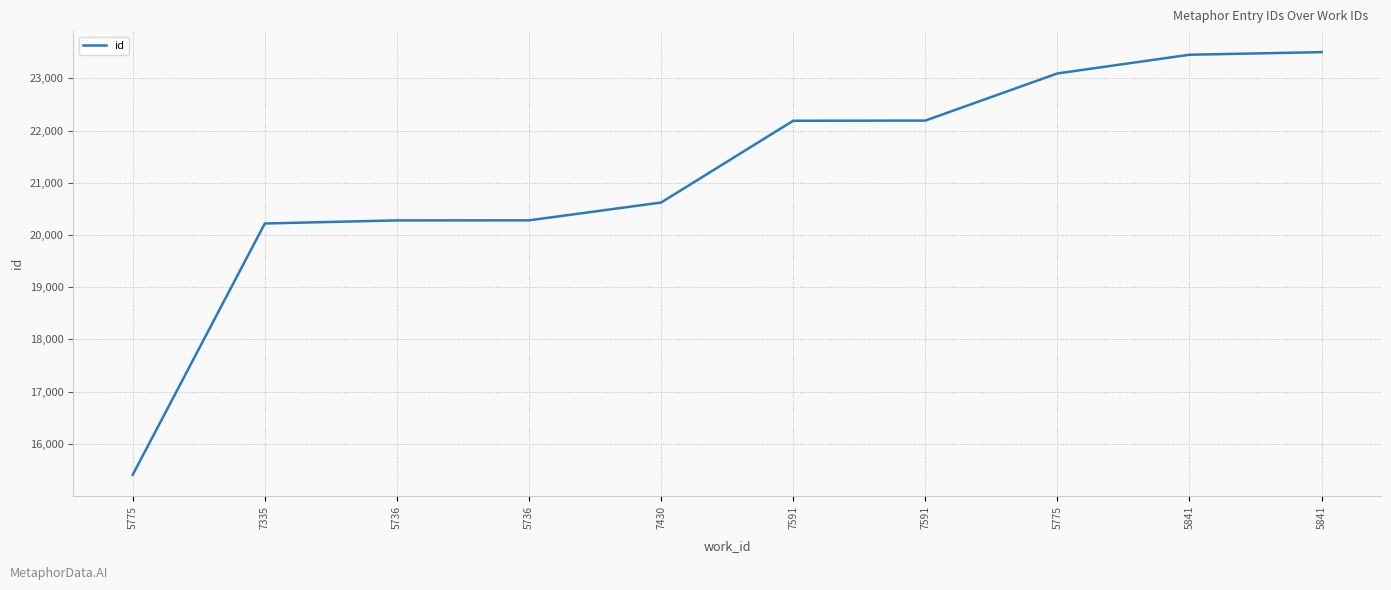

What is the label of the 4th point from the left?

5736